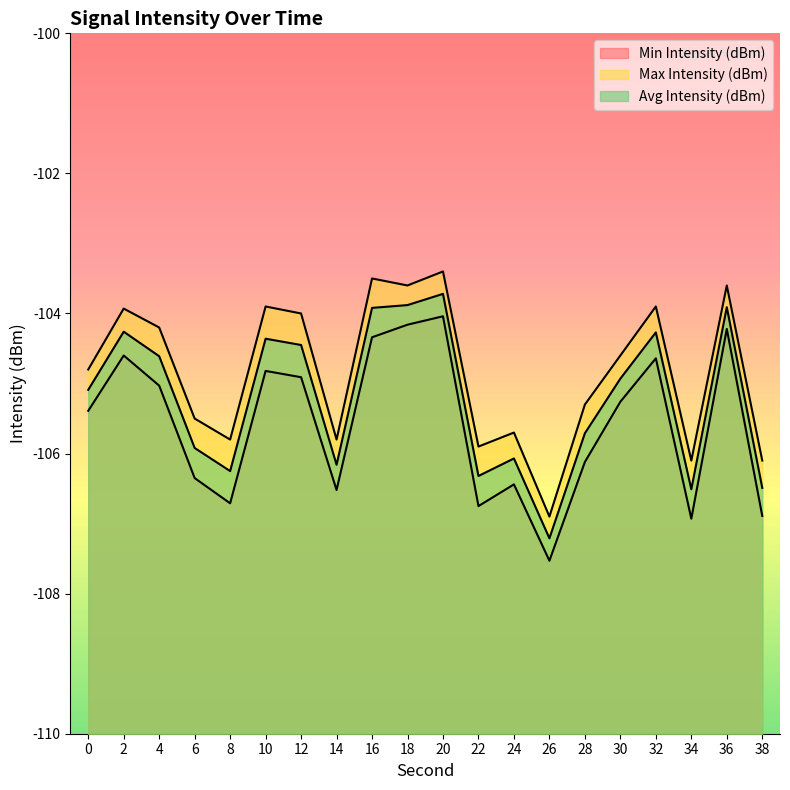

Rank the series at 8 from highest to lowest value.

Max Intensity (dBm), Avg Intensity (dBm), Min Intensity (dBm)